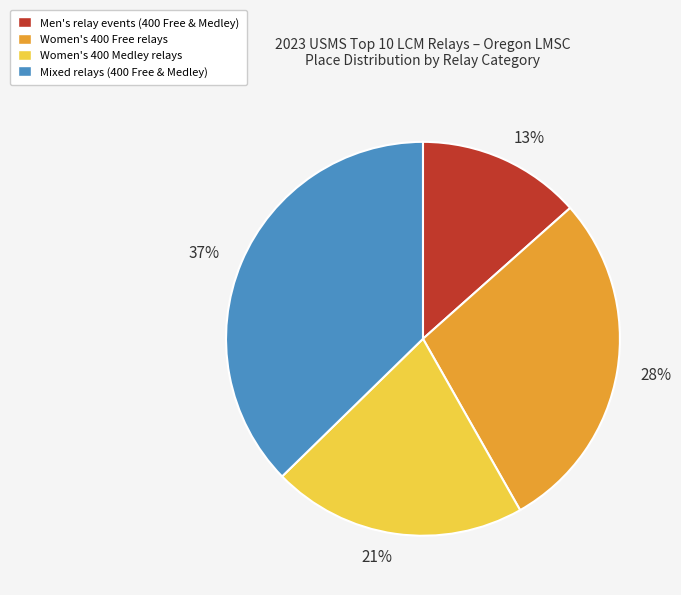

Between 37% and 21%, which is larger?

37%